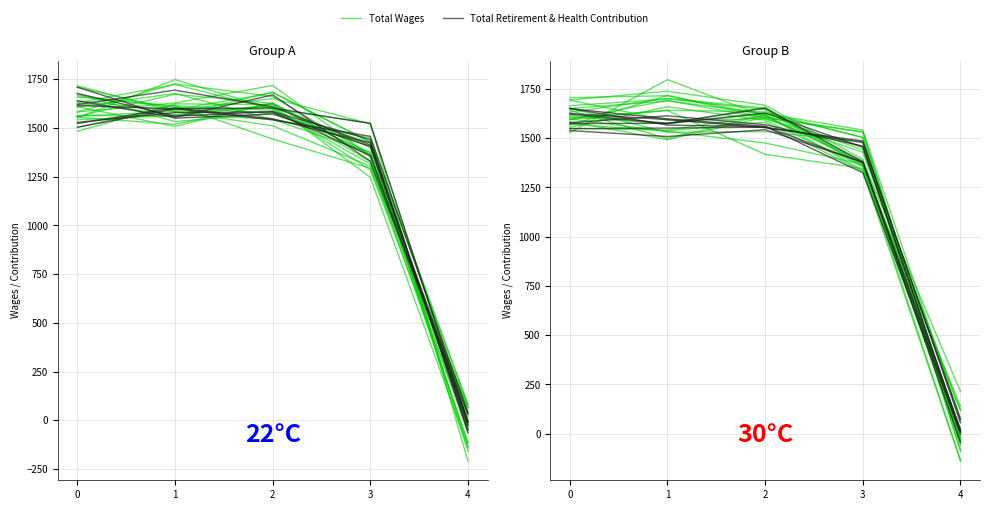

What is the difference between the maximum and minimum values in the Total Retirement & Health Contribution series?

1617.1